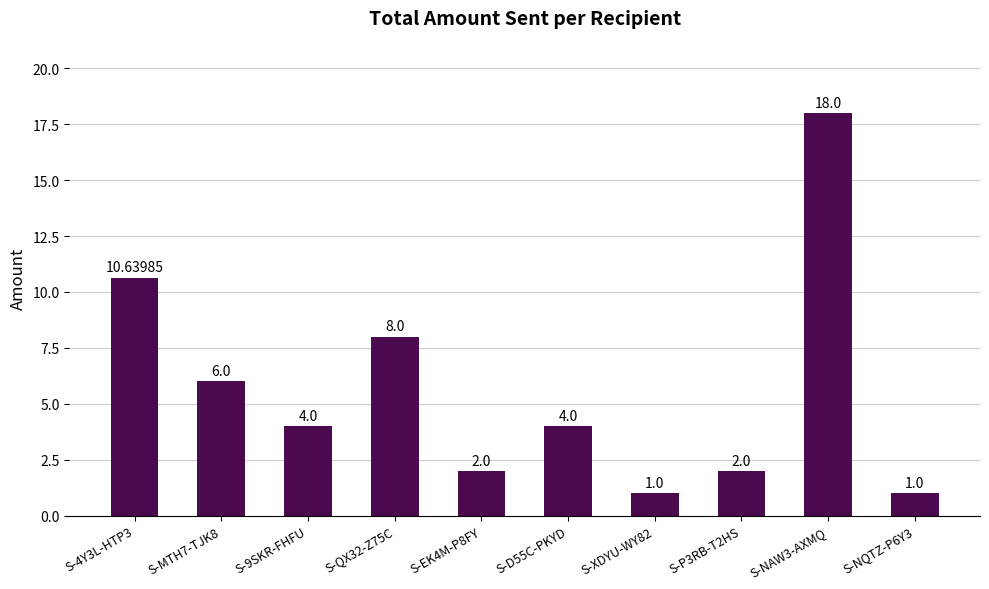

Which label corresponds to the largest value in the chart?

S-NAW3-AXMQ